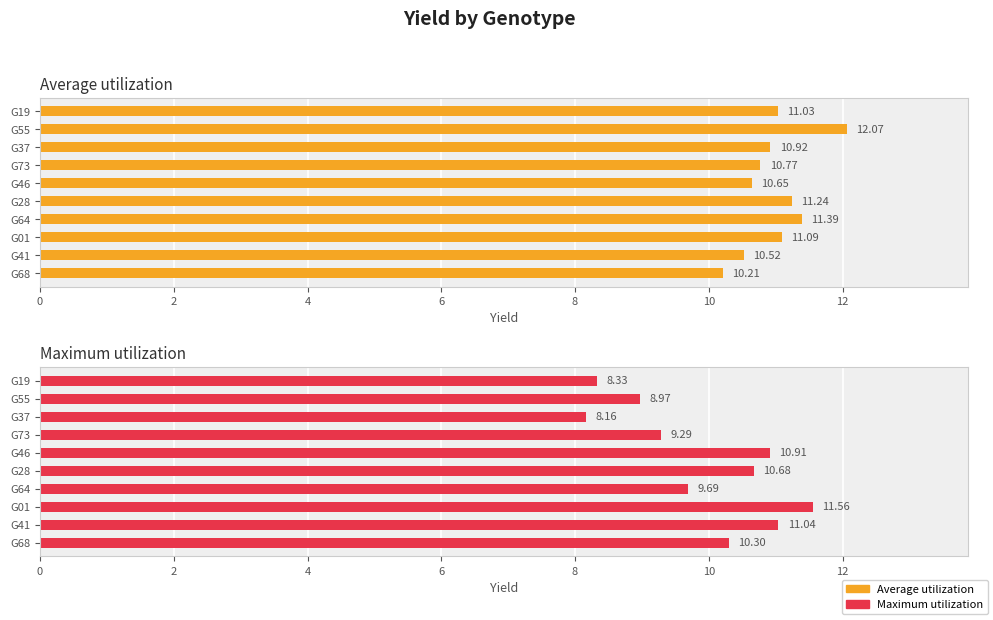

What is the difference between the maximum and minimum values in the Maximum utilization series?

3.4